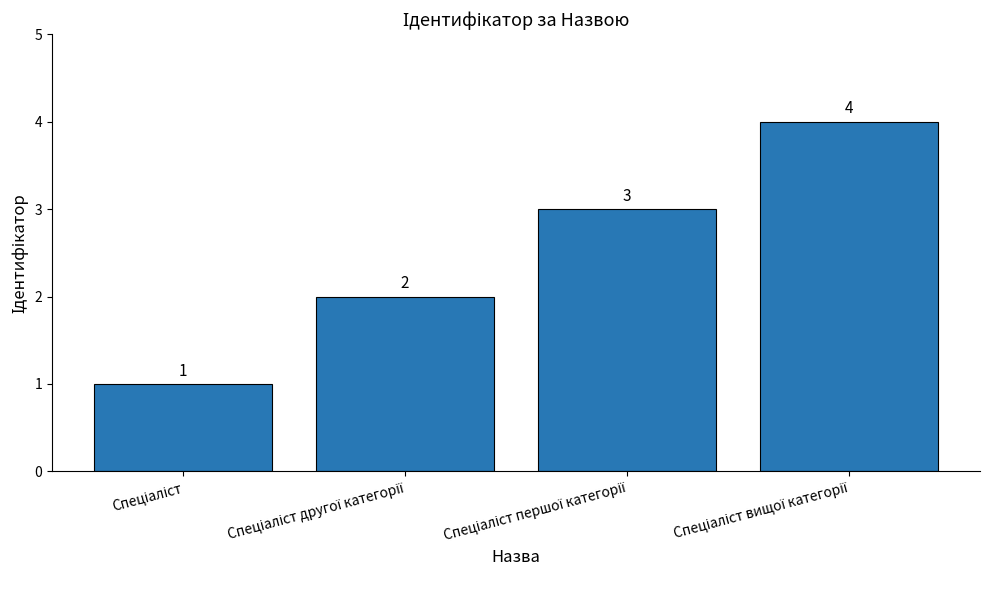

Count the values in the range 2 to 4.

3